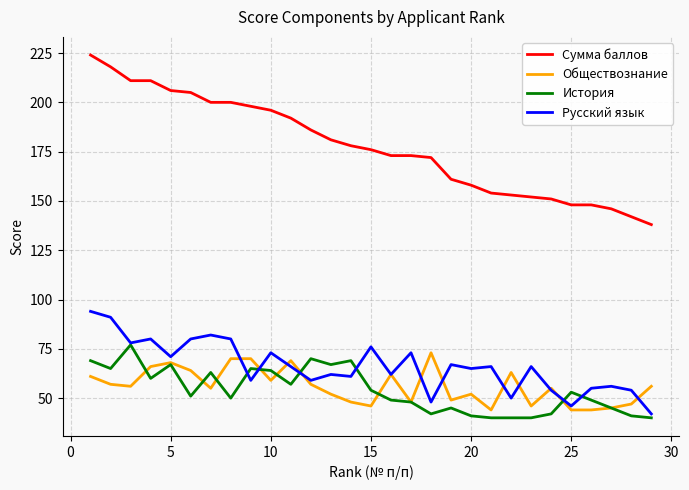

True or false: Русский язык and Сумма баллов cross at least once.

False